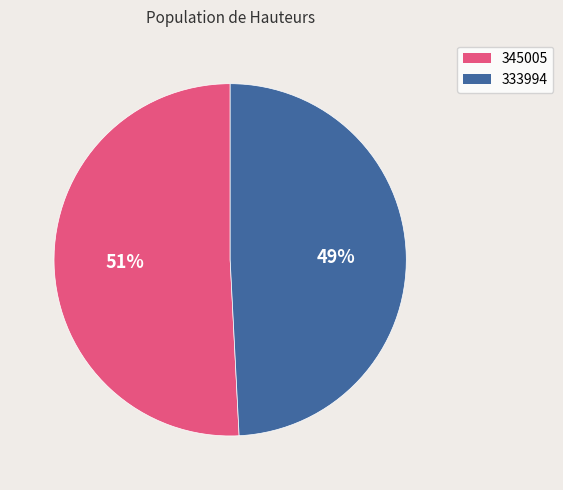

Which has a higher value, 345005 or 333994?

345005